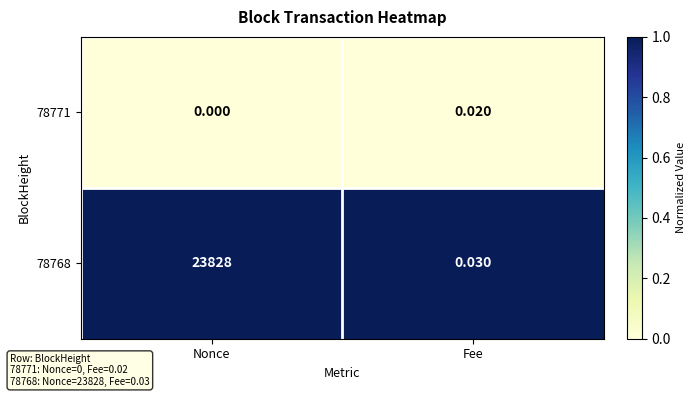

At which label does 78768 reach its minimum?

Fee